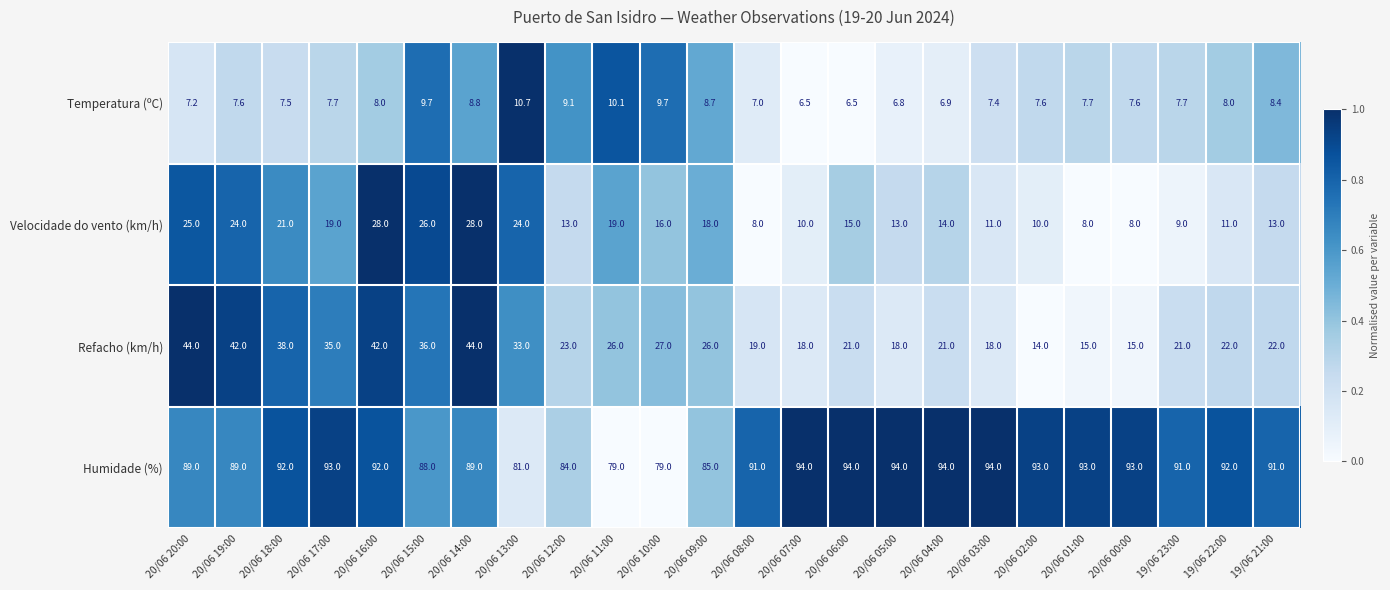

What is the difference between the highest and lowest values at 20/06 16:00?

84.0